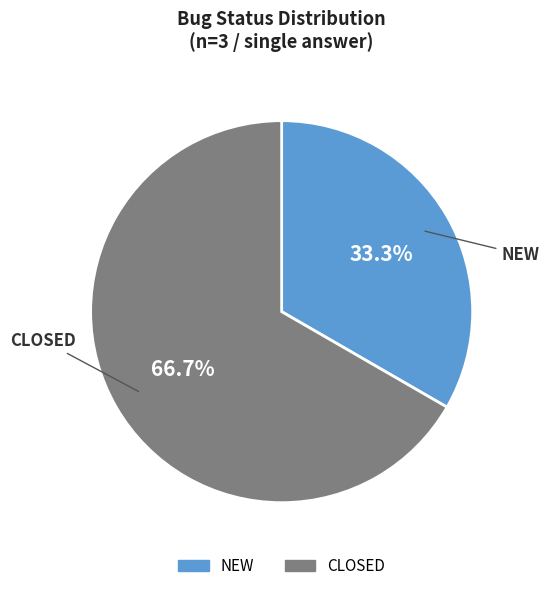

Does any single category account for the majority?

Yes